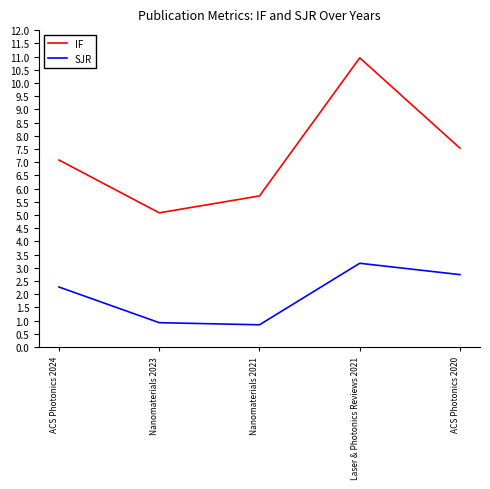

At how many categories does at least one series exceed 1?

5